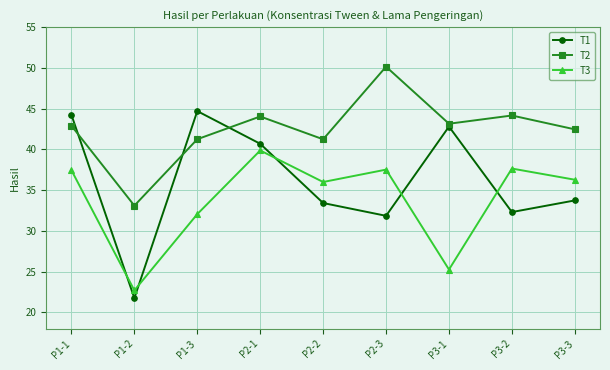

Does the chart have visible grid lines?

Yes